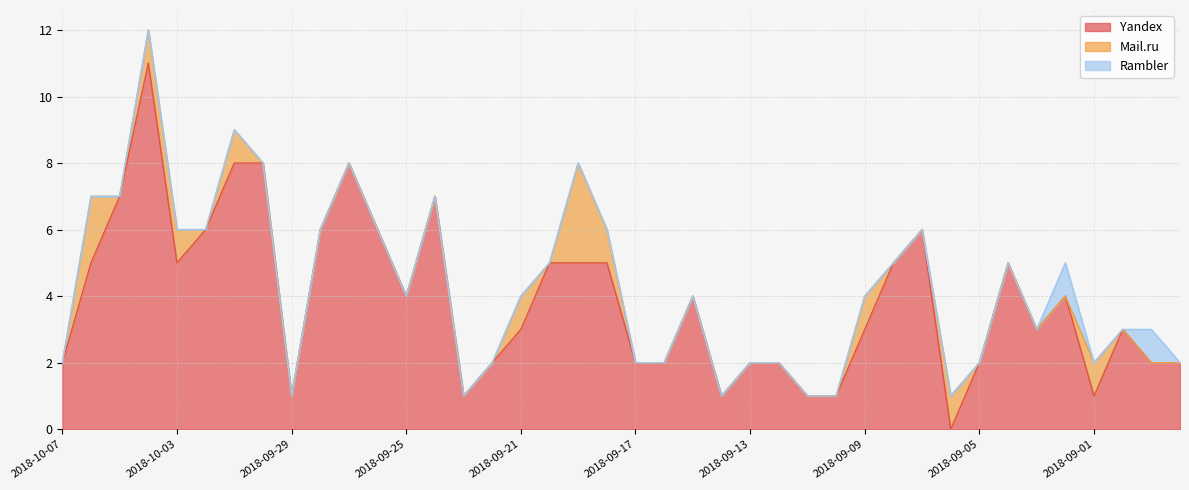

True or false: Rambler has a value of 1 at 2018-09-02.

False